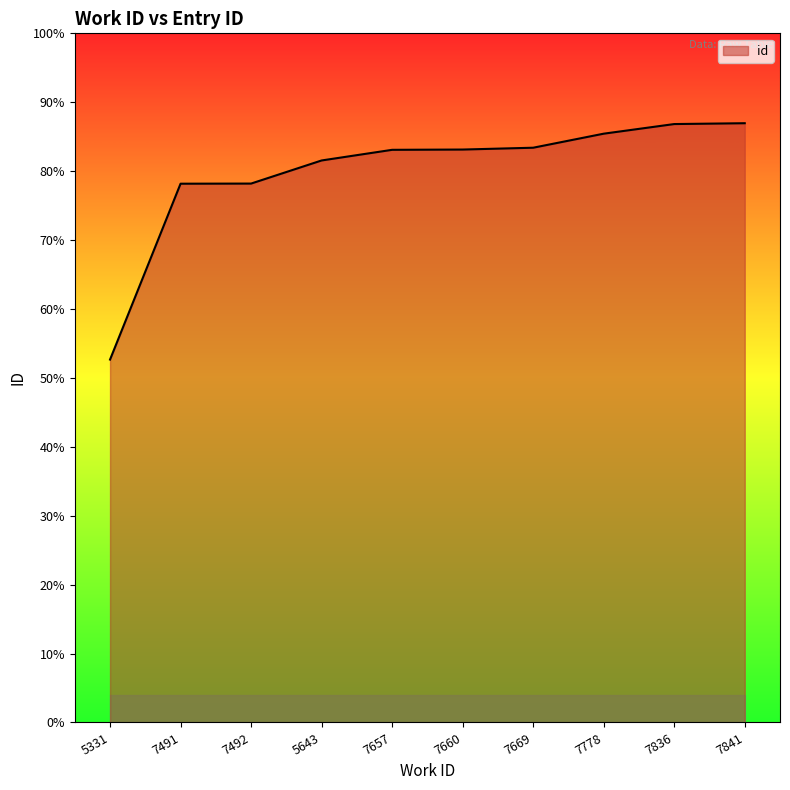

Is this an area chart (filled region under the line)?

Yes